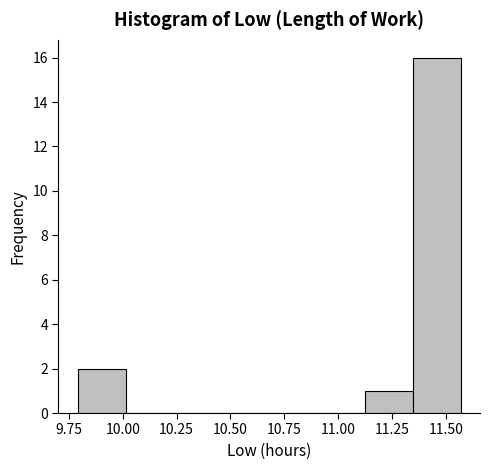

Reading left to right, list every bar in this chart as the range it spans on the x-axis followed by its height. Neither the bar edges nor the heights are printed on the chart, so give them approximately, as read against the axes.

9.80 to 10.00: 2
10.00 to 10.25: 0
10.25 to 10.45: 0
10.45 to 10.70: 0
10.70 to 10.90: 0
10.90 to 11.15: 0
11.15 to 11.35: 1
11.35 to 11.55: 16